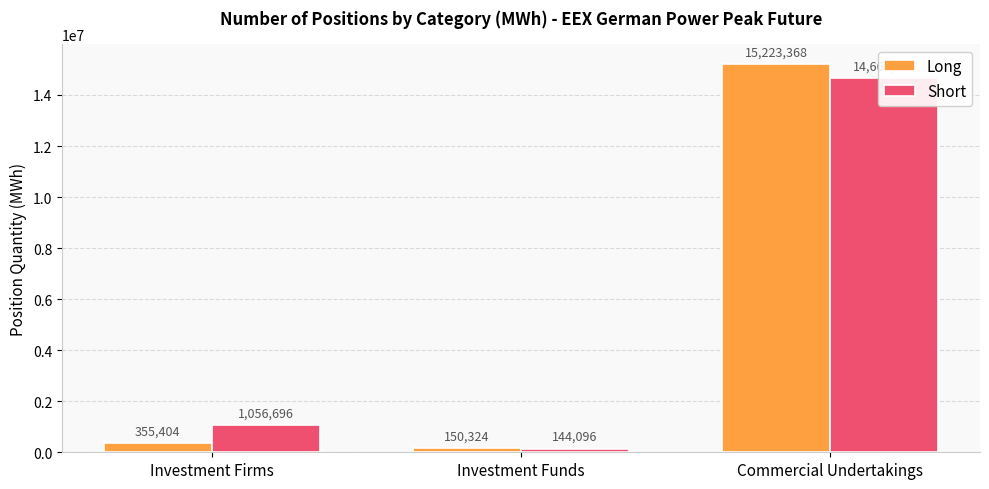

Reading left to right, extract all data points from this chart.

Long: 355404	150324	15223368
Short: 1056696	144096	14667168